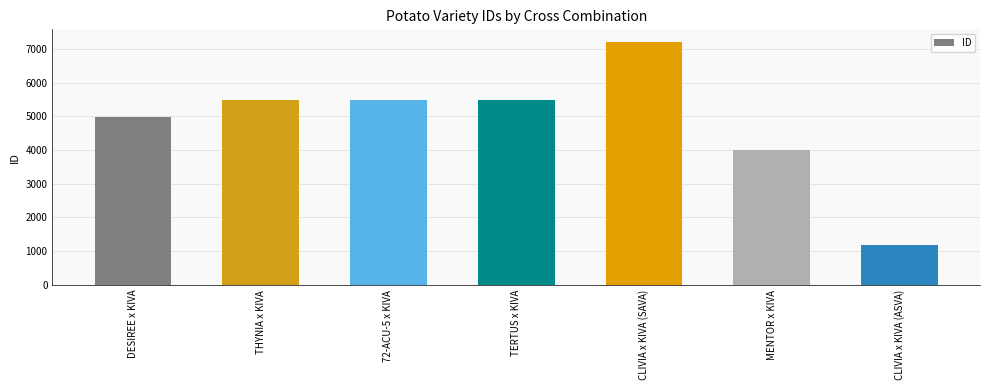

What is the sum of all values?

33863